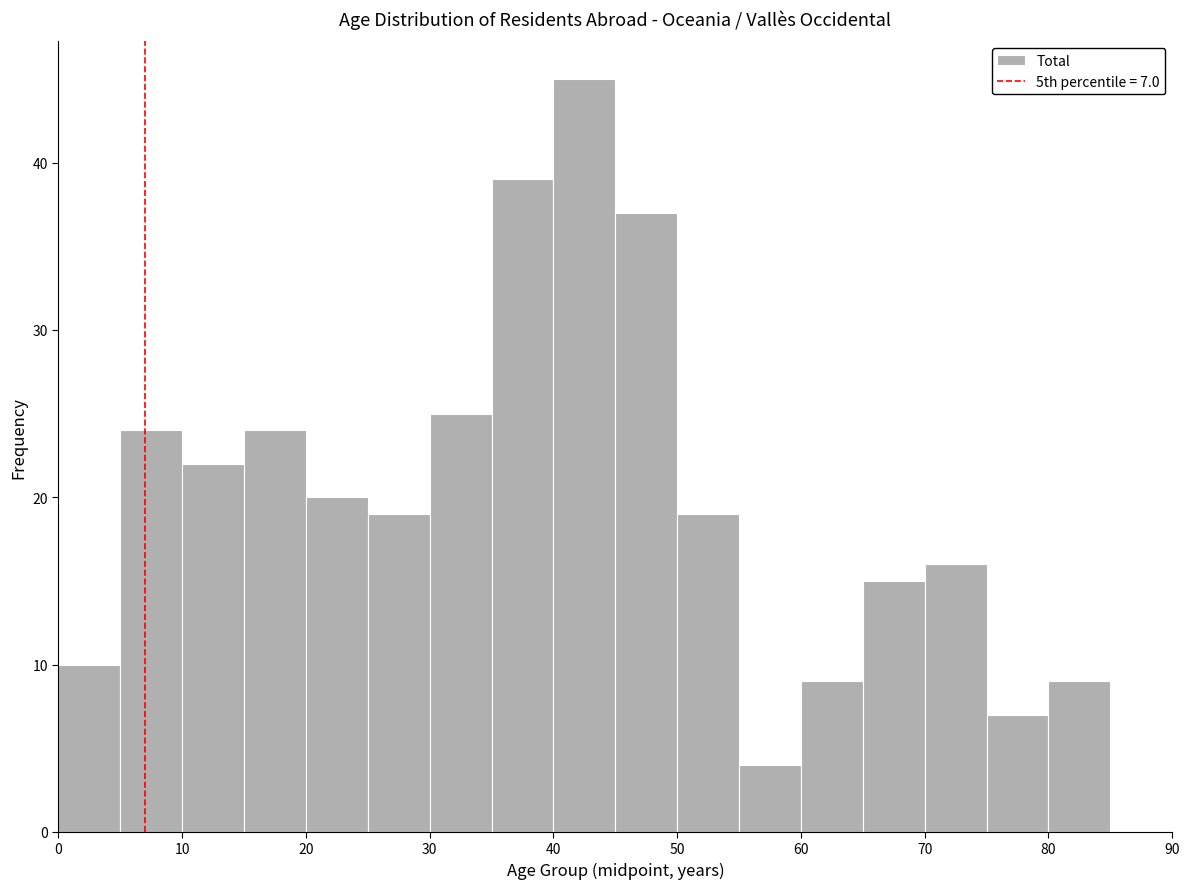

Over which range of the x-axis is the bar tallest?

40 to 45